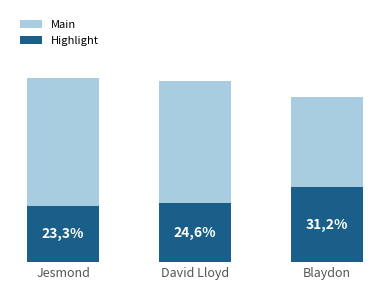

Rank the series by their maximum value, from highest to lowest.

Main, Highlight